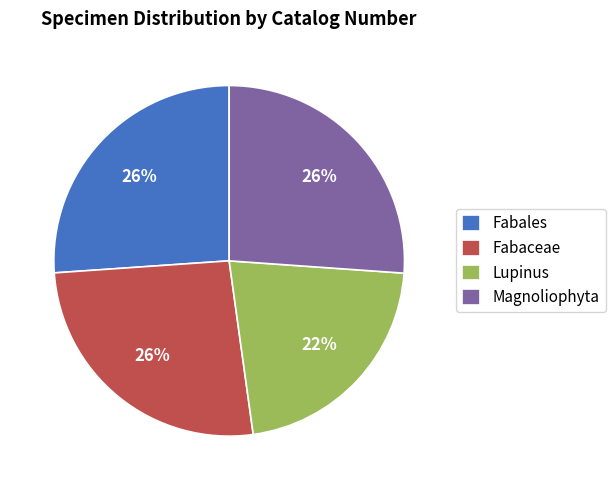

Which has a higher value, Lupinus or Fabaceae?

Fabaceae